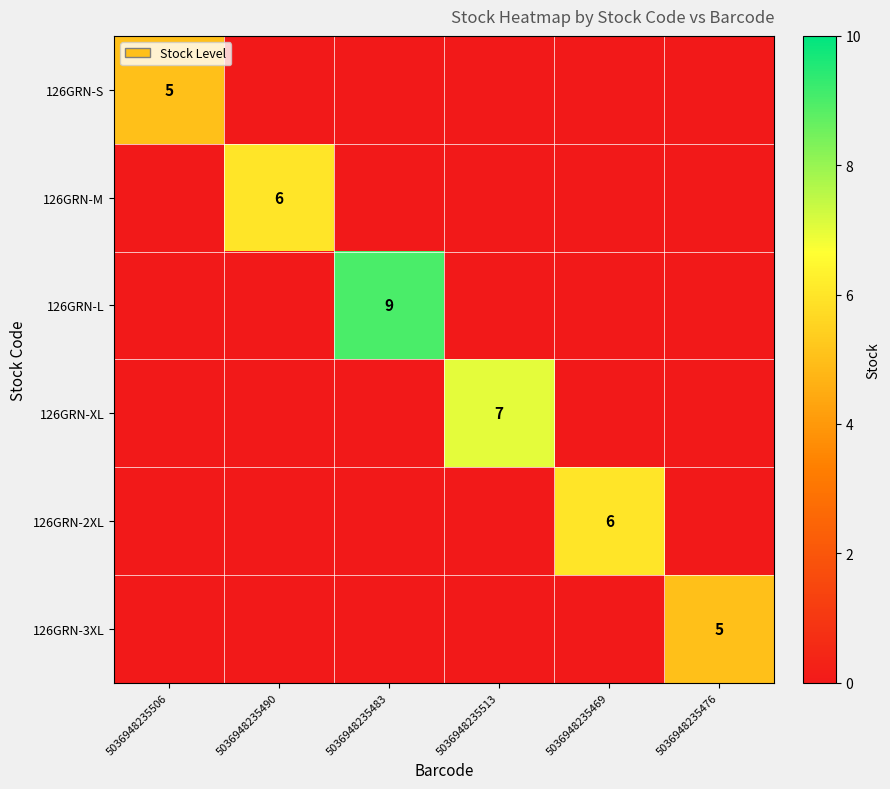

The value of 126GRN-M at 5036948235490 is 2. True or false?

False